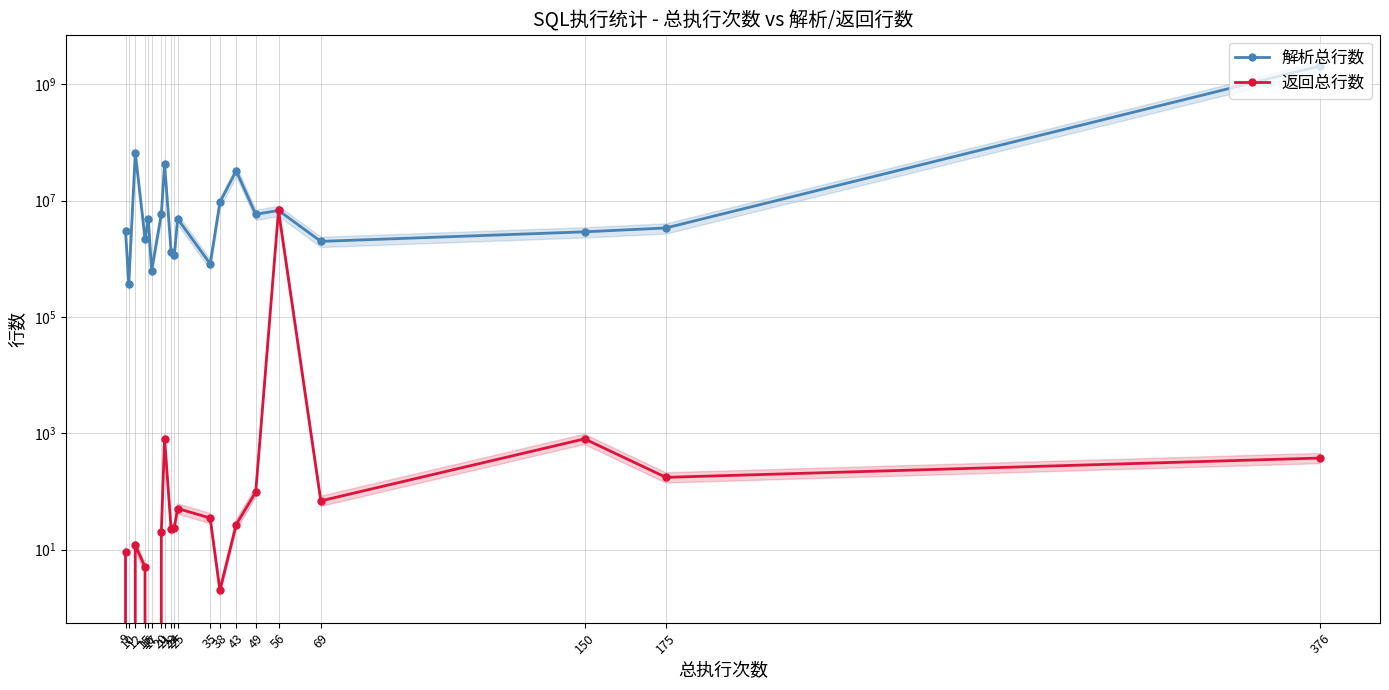

Which series has the largest total across all categories?

解析总行数